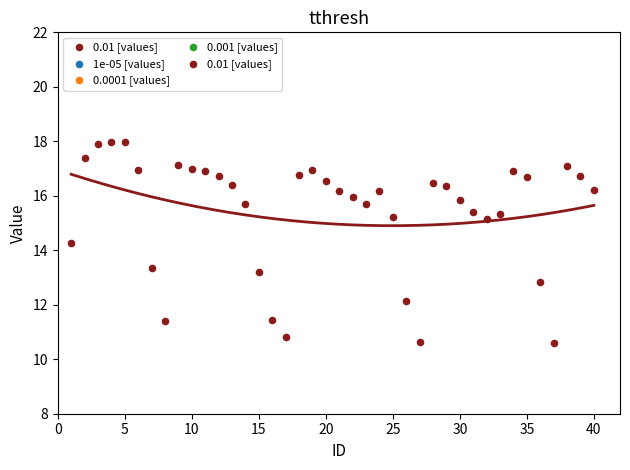

What Y value in the scatter plot is closest to 14?

14.3